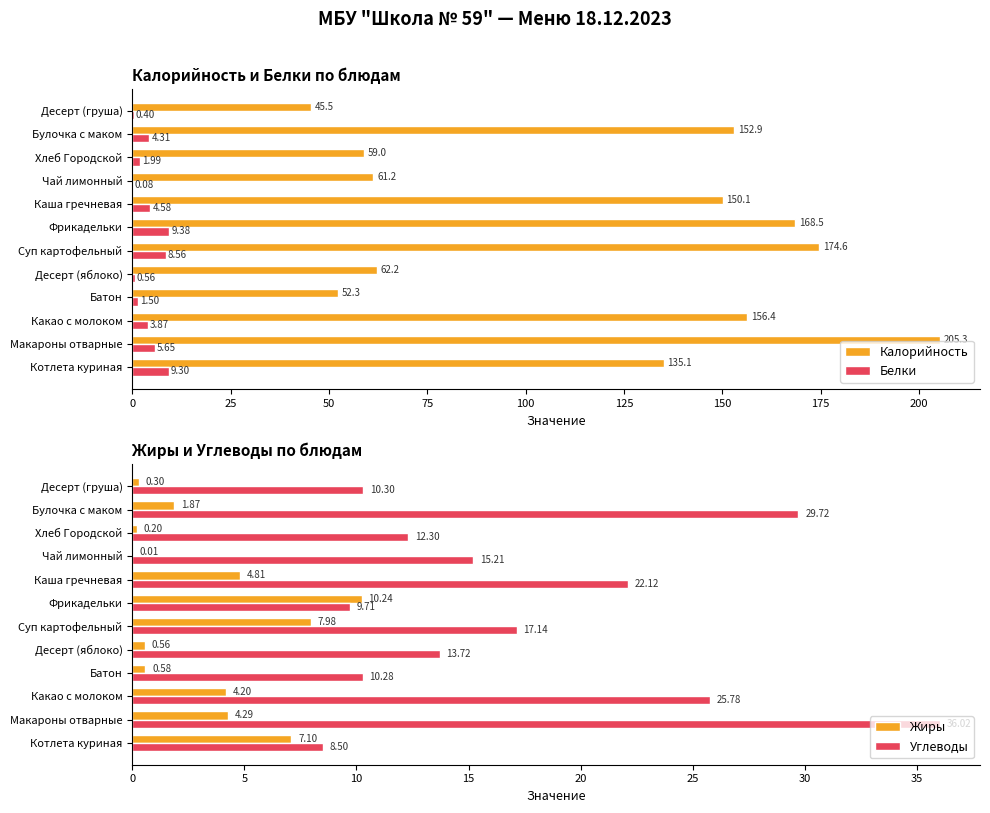

Does the chart contain stacked bars?

No